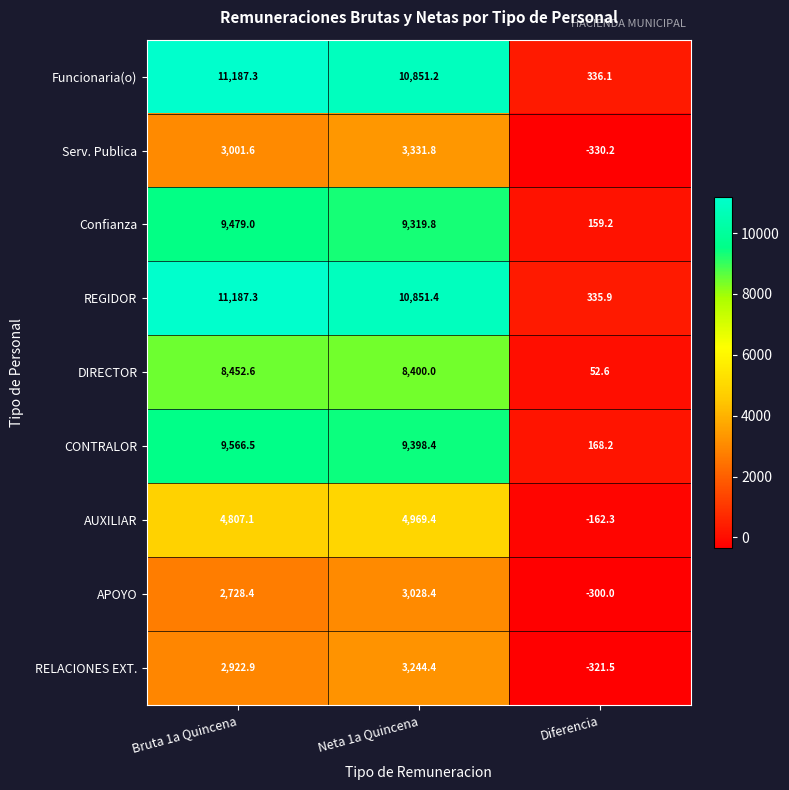

What is the difference between the highest and lowest values at Bruta 1a Quincena?

8458.9